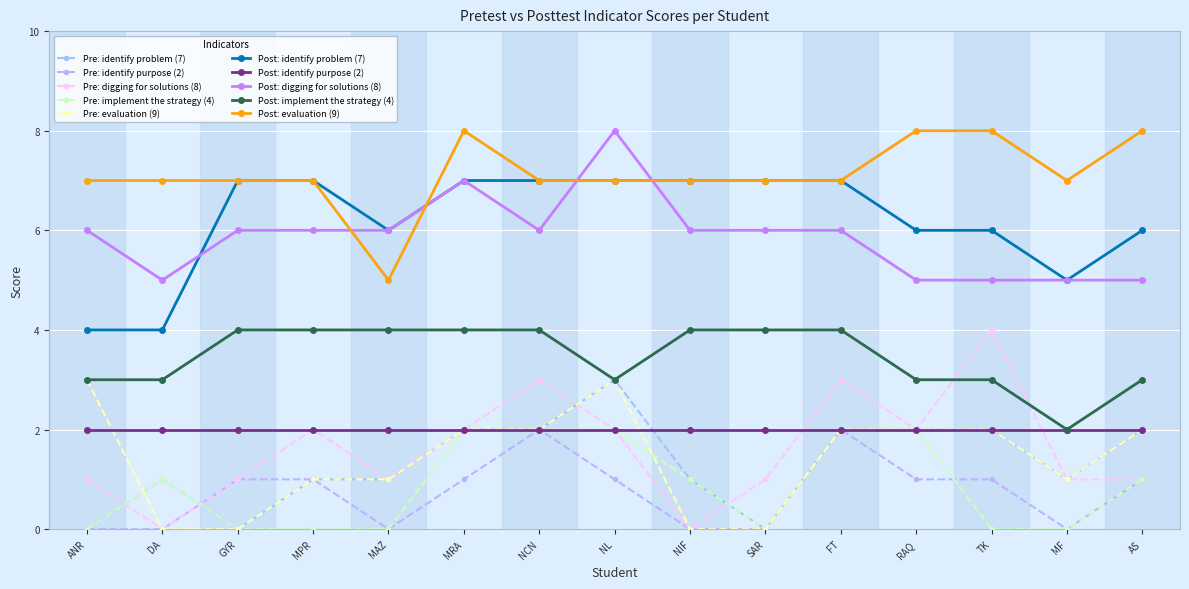

How many series are shown in this chart?

10